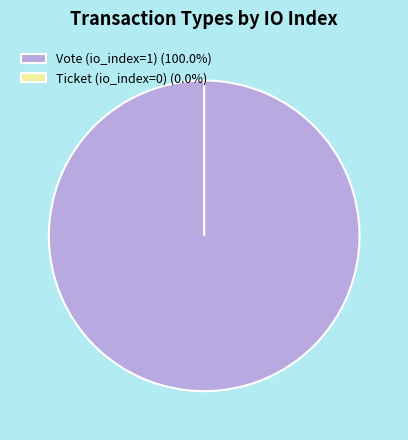

The Ticket (io_index=0) slice represents 12% of the pie. True or false?

False